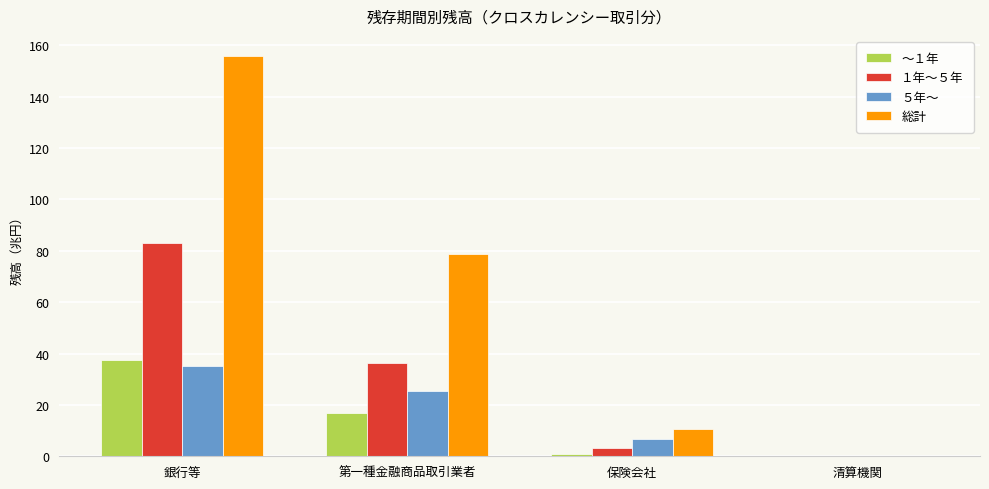

The 総計 series shows 227.9 at 銀行等. True or false?

False